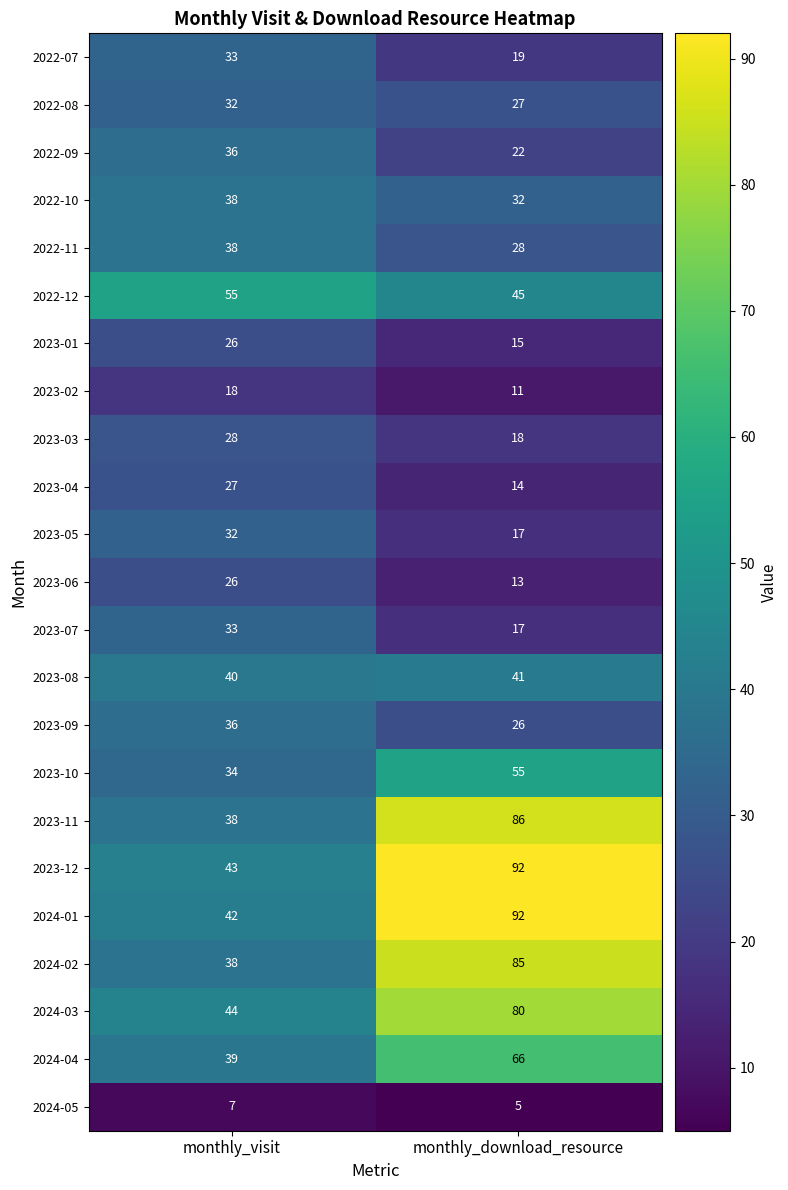

What is the difference between the highest and lowest values at monthly_visit?

48